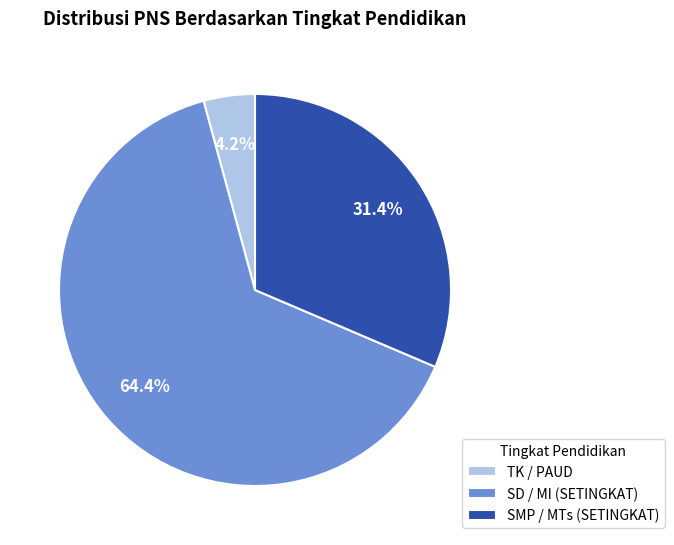

Count the number of slices in the pie.

3